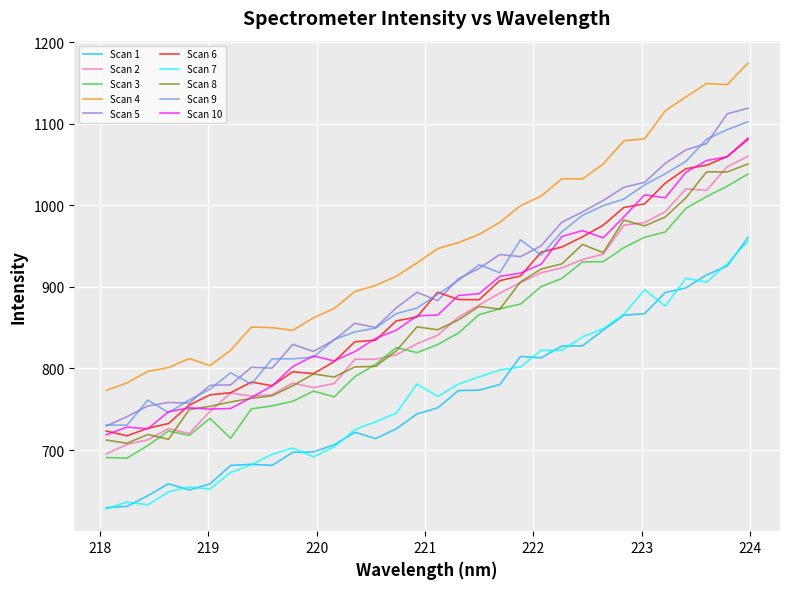

What is the highest value of the Scan 9 series?

1102.4